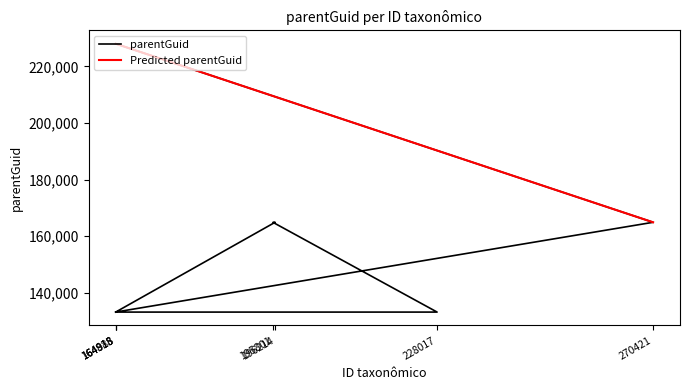

Reading right to left, what are all the values shown in this chart?

228017	164915	133180	133180	164888	164915	133180